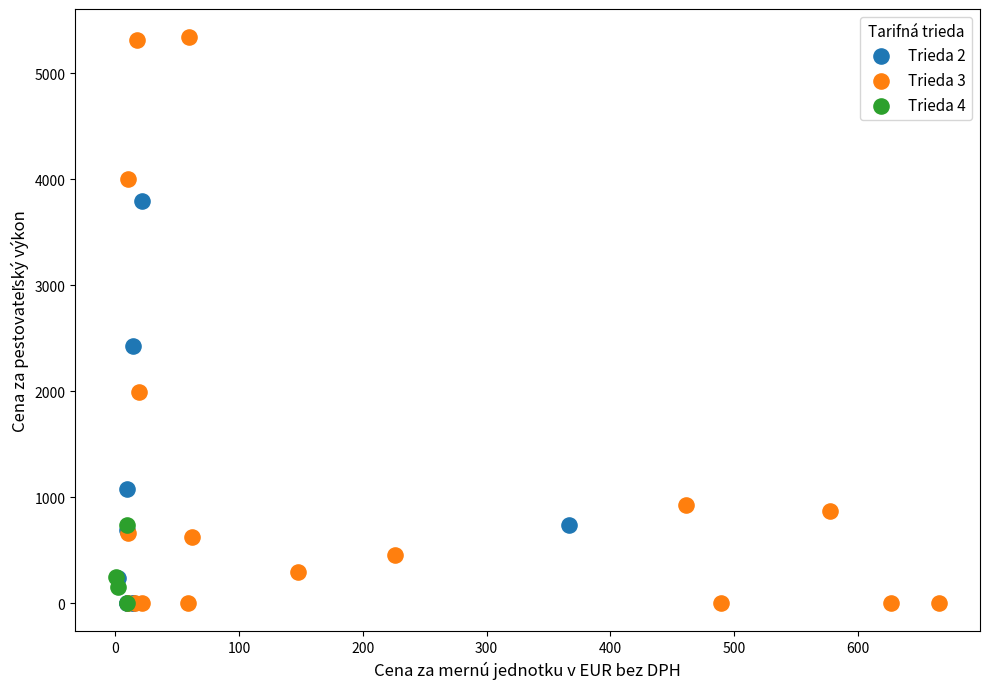

Which series reaches the maximum Y coordinate?

Trieda 3